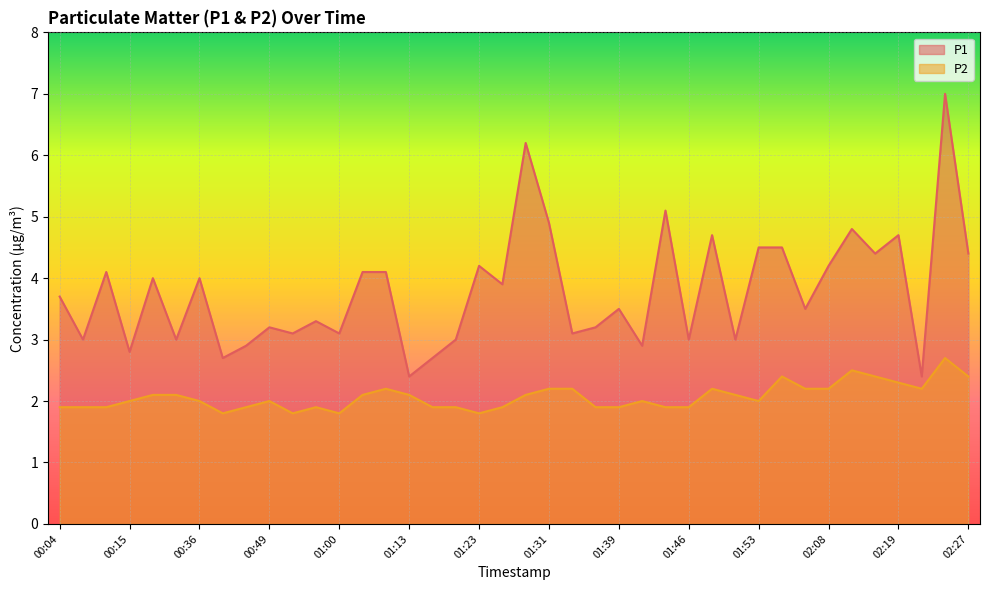

Is the value of P2 at 00:34 greater than the value of P1 at 02:08?

No